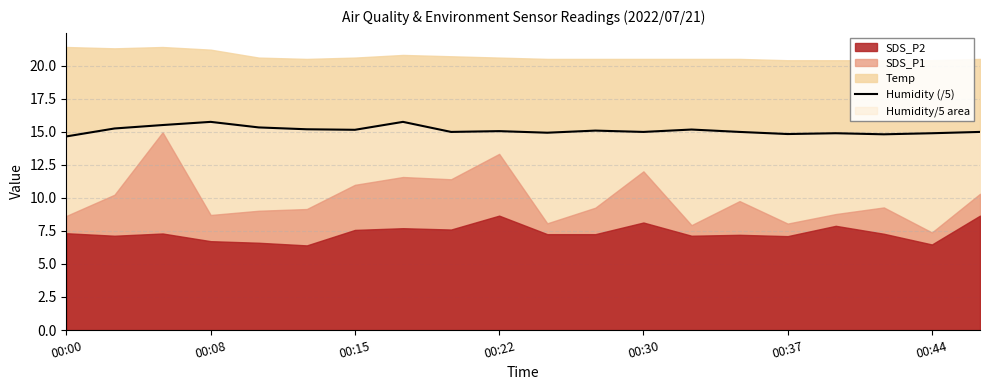

The value of Humidity (/5) at 00:00 is 14.6. True or false?

True